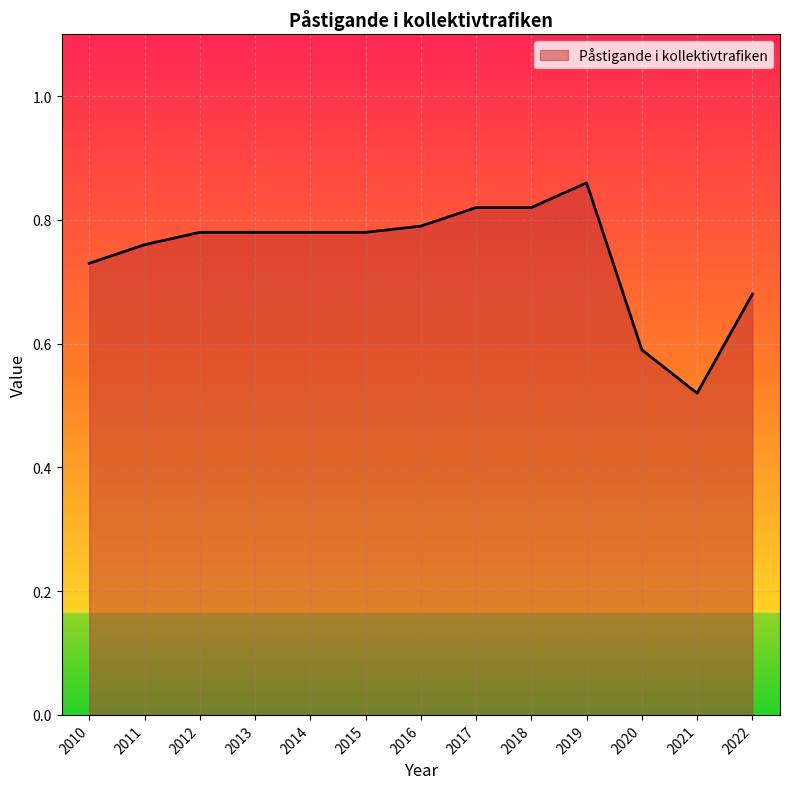

What is the difference between the second highest and second lowest values?

0.2